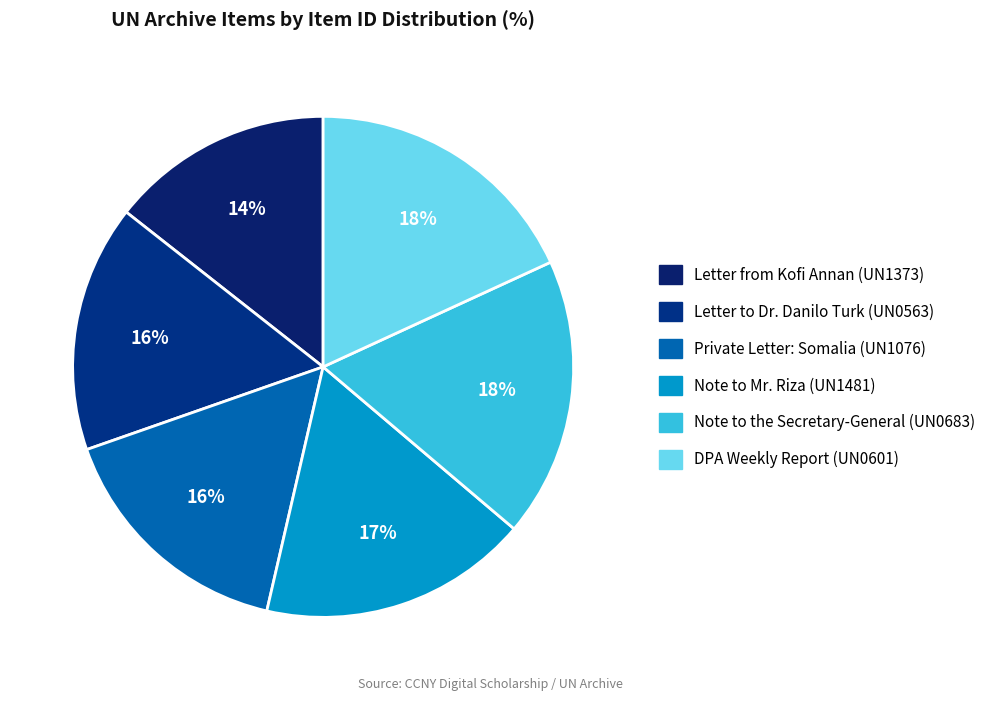

To the nearest percent, what is the difference between the largest and smallest slice percentages?

4%